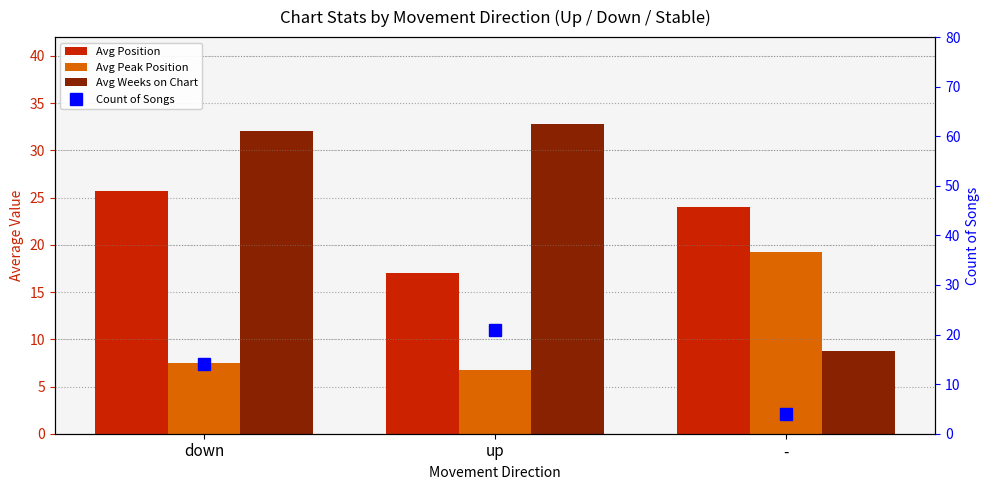

What is the difference between the highest and lowest values at down?

24.6